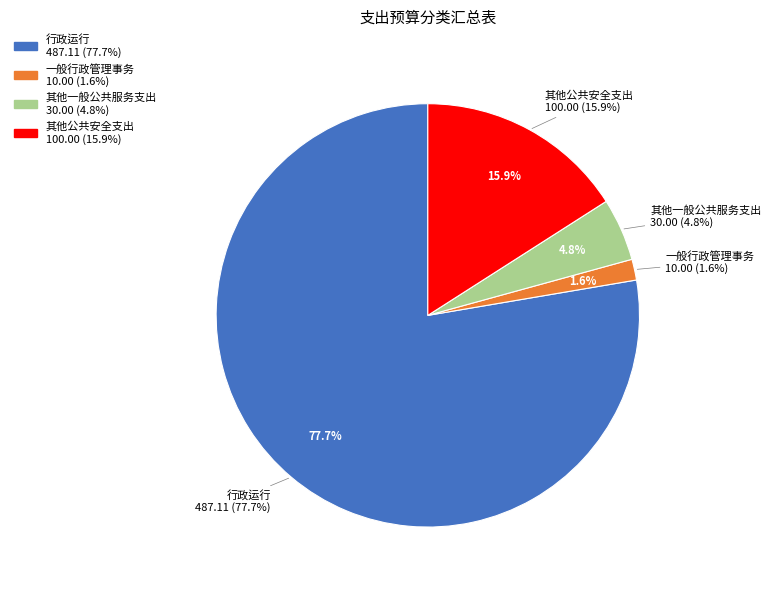

Between 其他公共安全支出 and 一般行政管理事务, which is larger?

其他公共安全支出